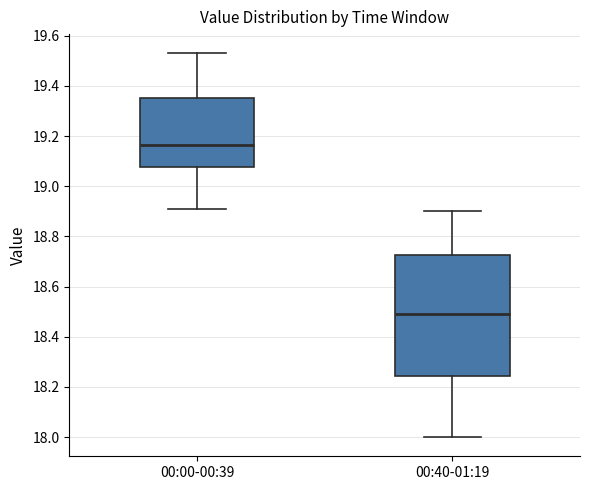

Where is the lower edge of the box for 00:00-00:39 on the y-axis? The values are not printed on the chart, so give them approximately, as read against the axis.

19.08